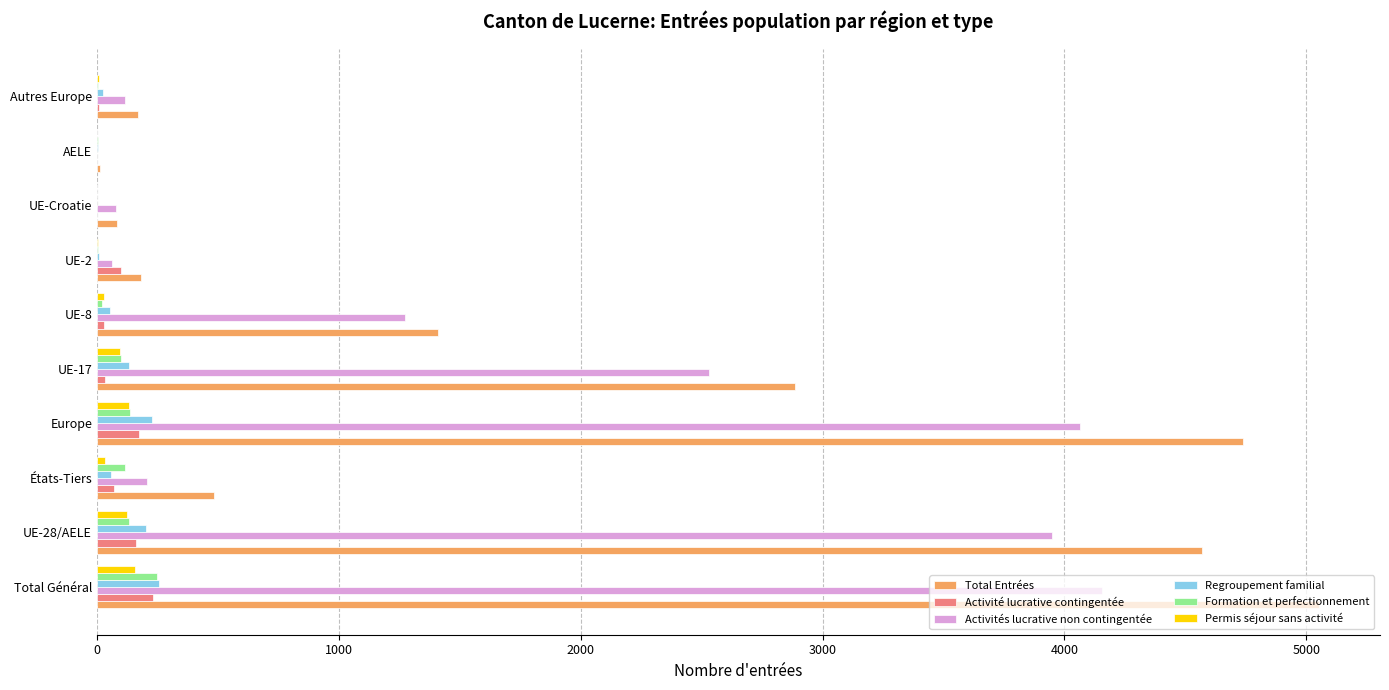

What is the average value of the Regroupement familial series?

97